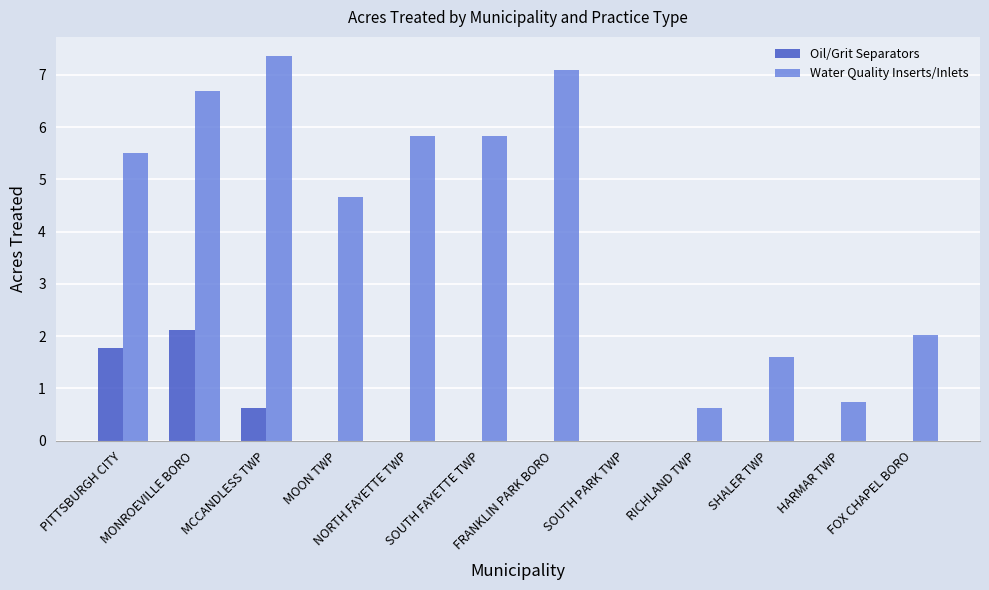

Which category has the highest value across all series?

MCCANDLESS TWP